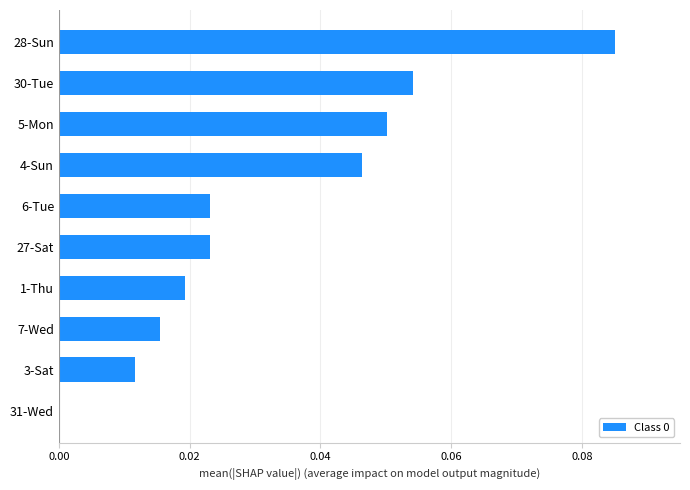

The chart shows a value of 0.0 at 1-Thu. True or false?

True